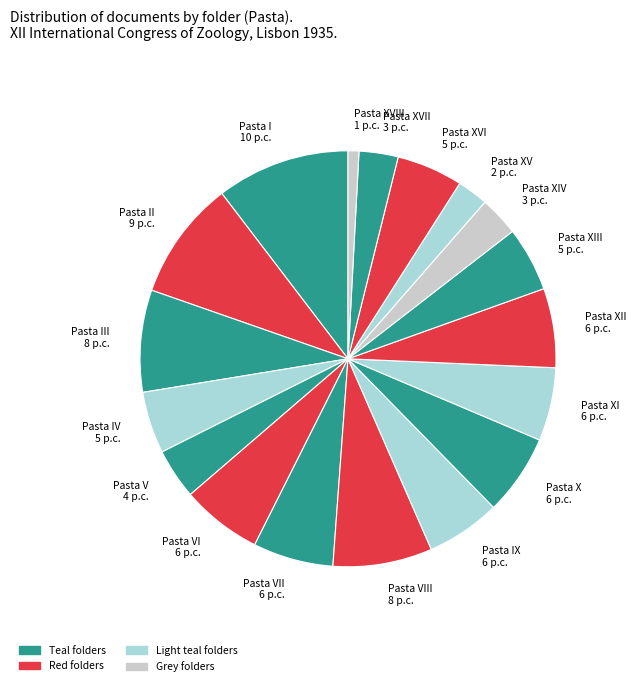

Which category has the biggest portion of the pie?

Pasta I